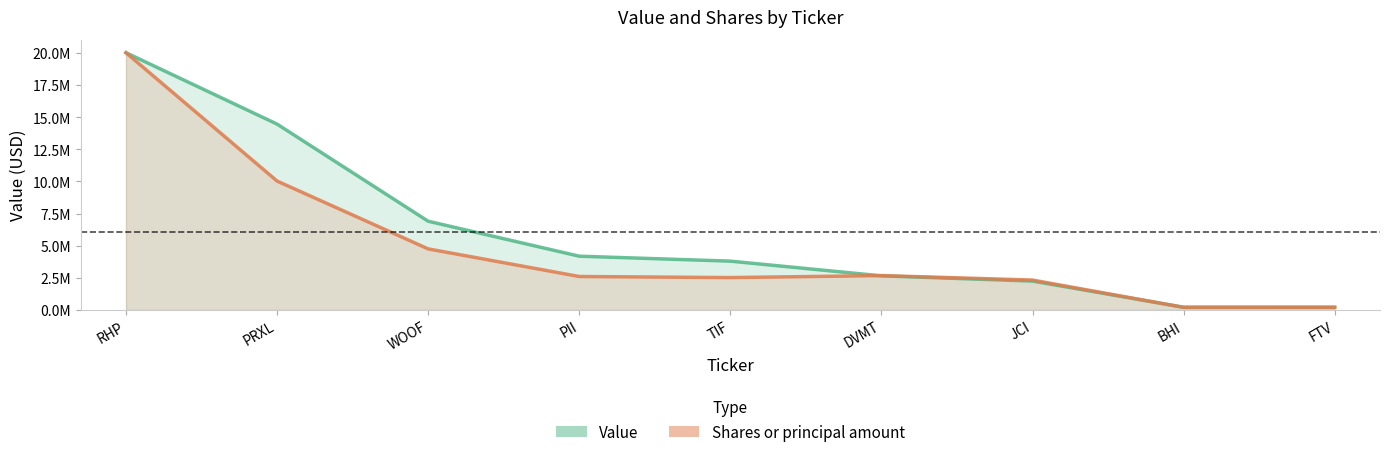

True or false: Shares or principal amount and Value cross at least once.

True